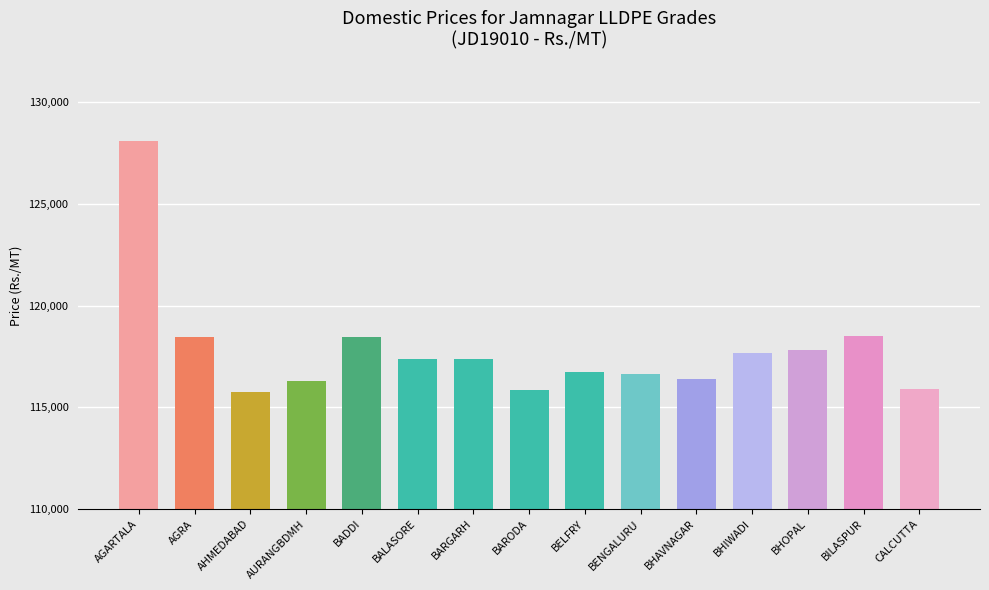

Count the number of categories in the chart.

15